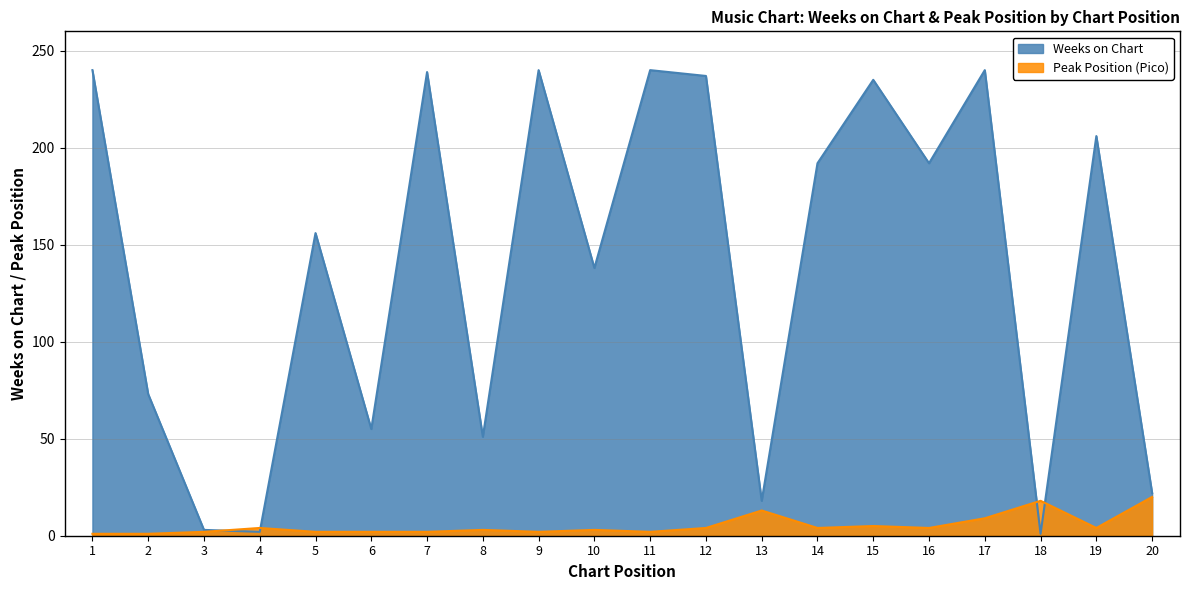

Count the number of data series in this chart.

2